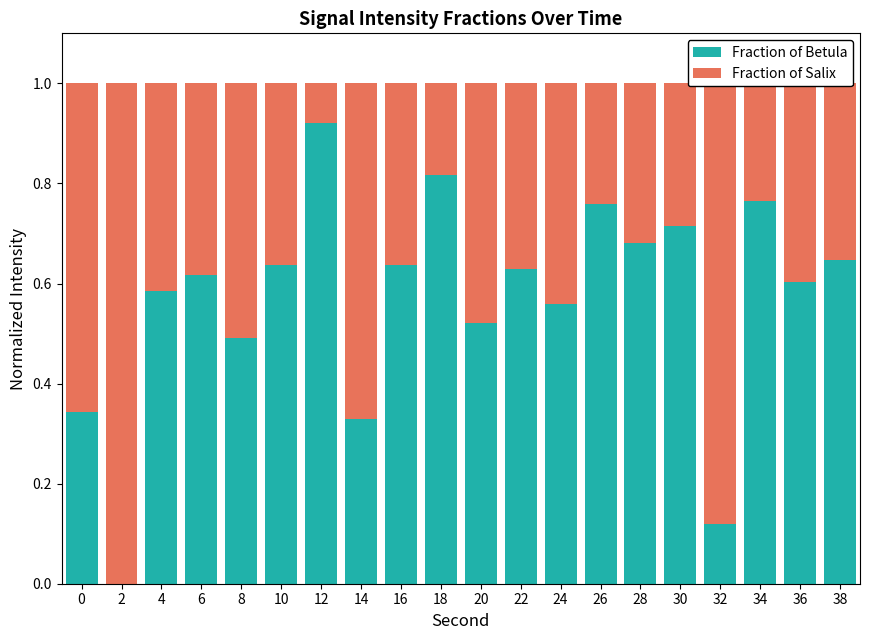

Which category has the highest value in the Fraction of Betula series?

12